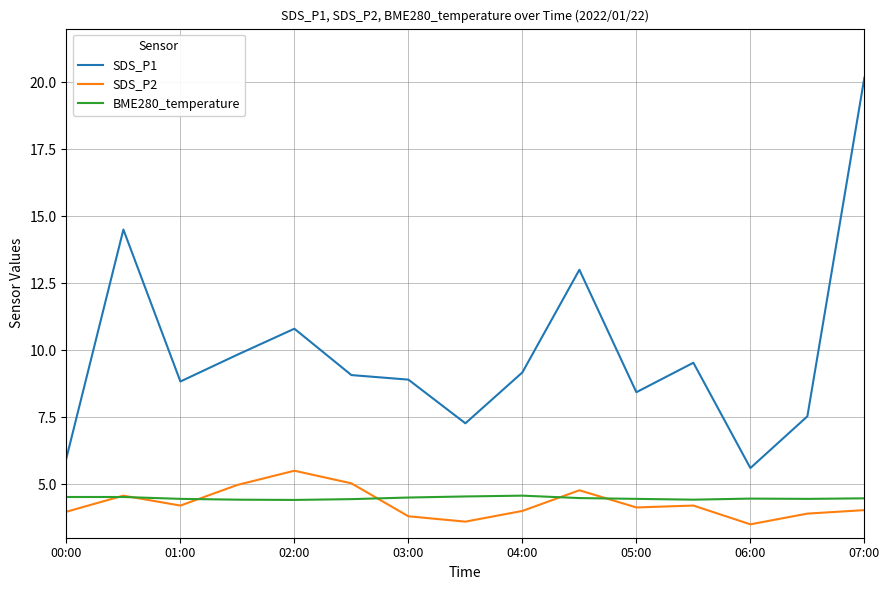

Which series has the widest spread of values?

SDS_P1